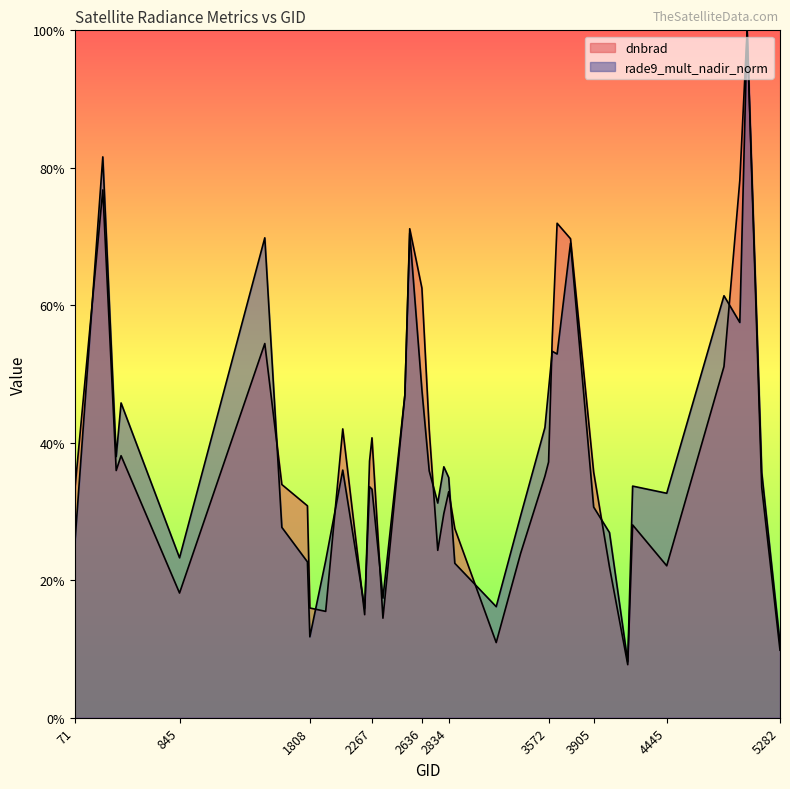

Rank the series by their maximum value, from highest to lowest.

dnbrad, rade9_mult_nadir_norm